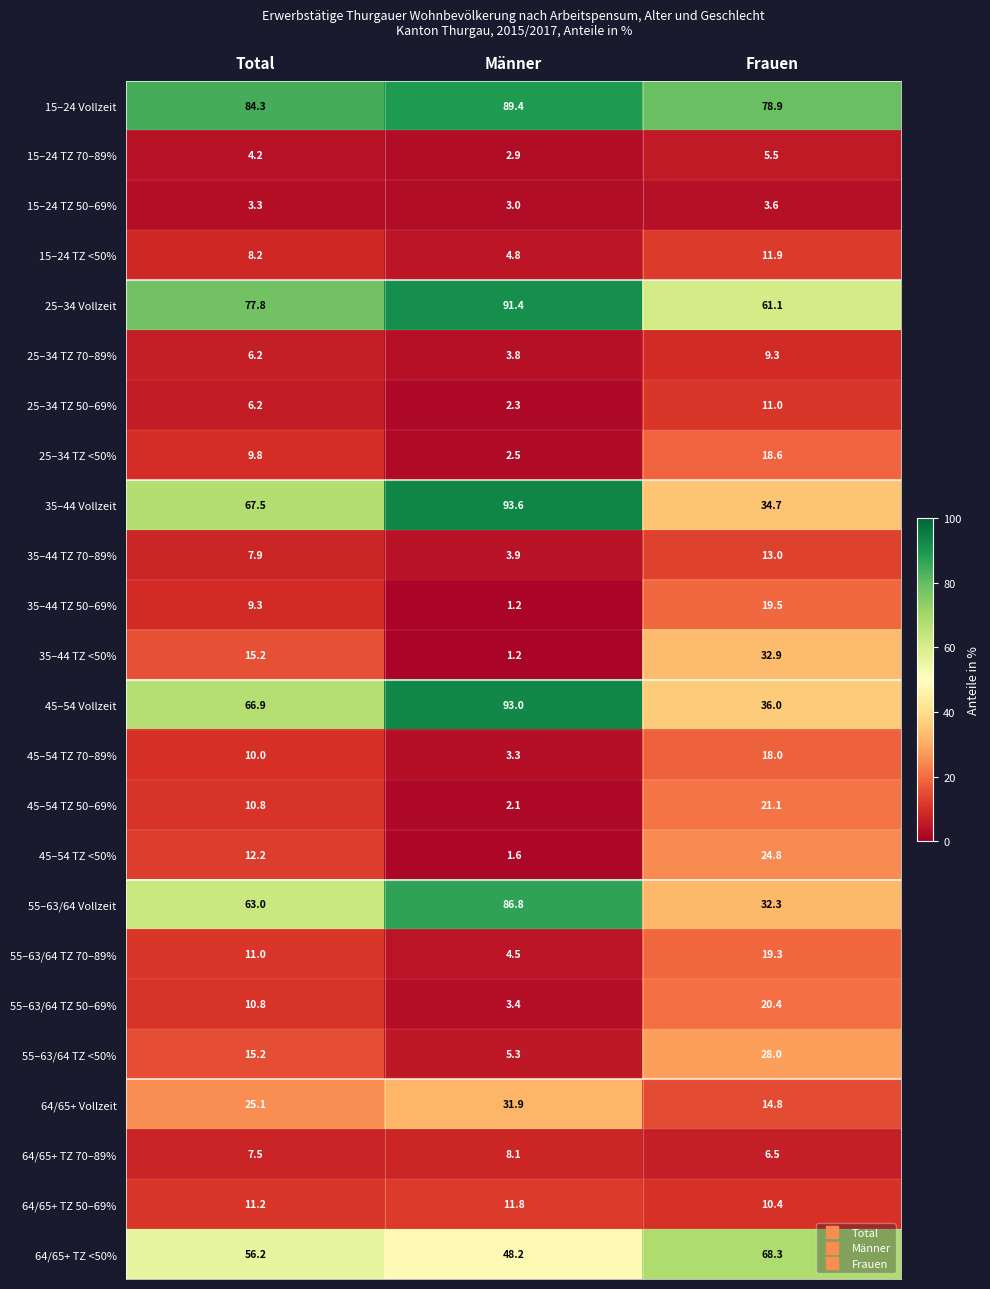

What is the difference between the maximum and second lowest values in the 35–44 TZ 50–69% series?

10.2